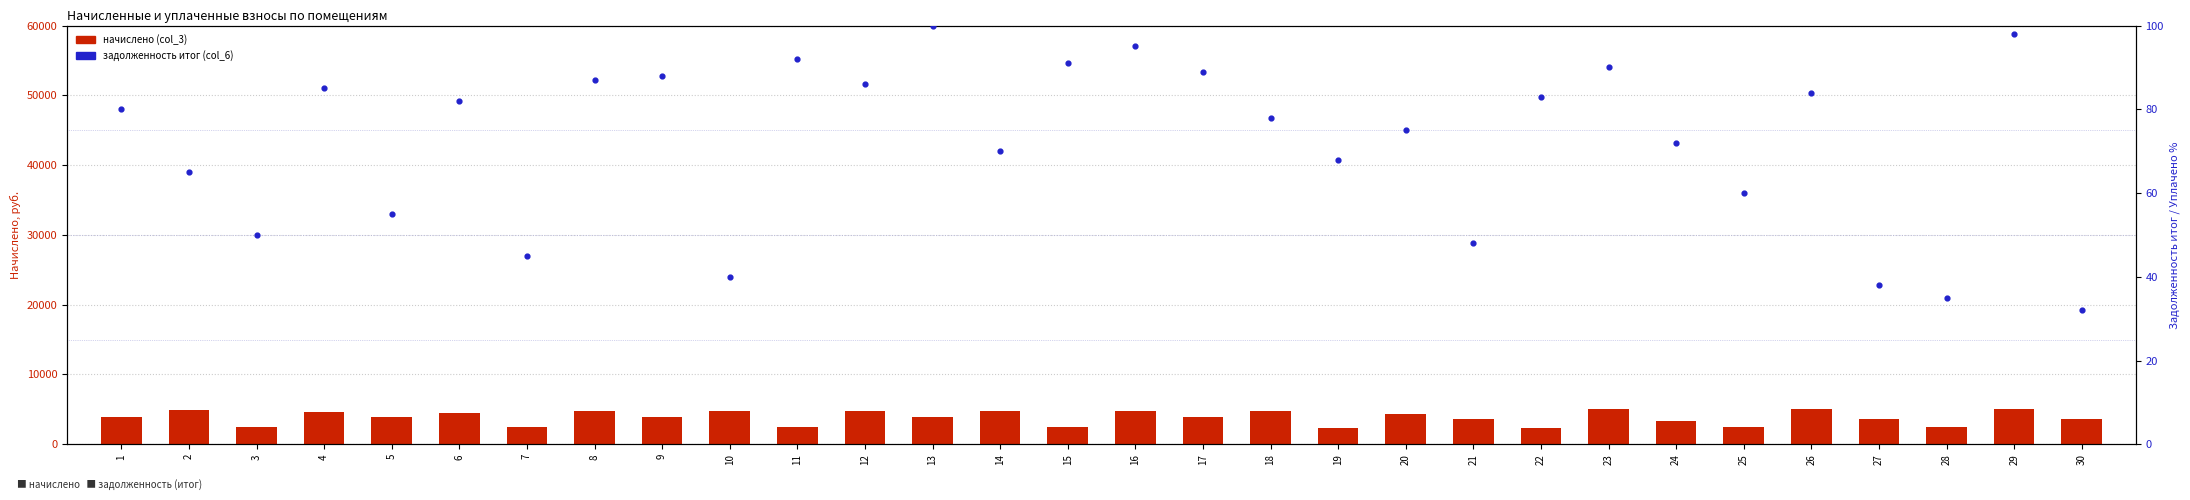

Which series has the largest total across all categories?

начислено (col_3)